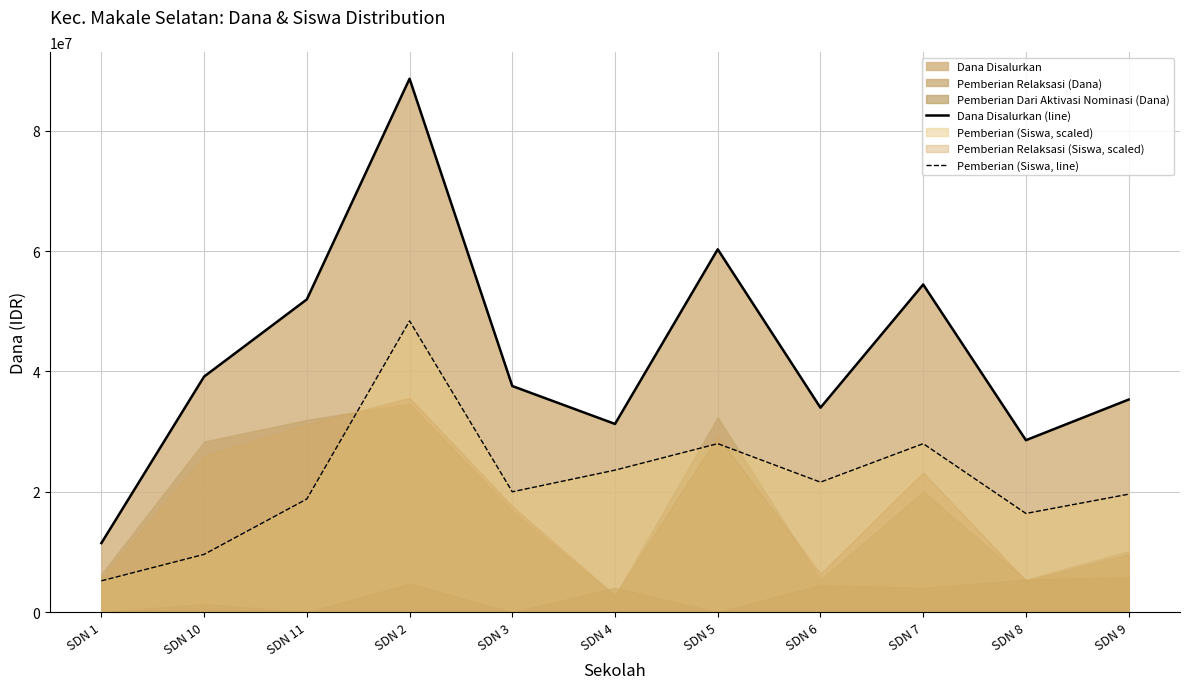

How many interior local peaks does the Pemberian (Siswa, line) series have?

3